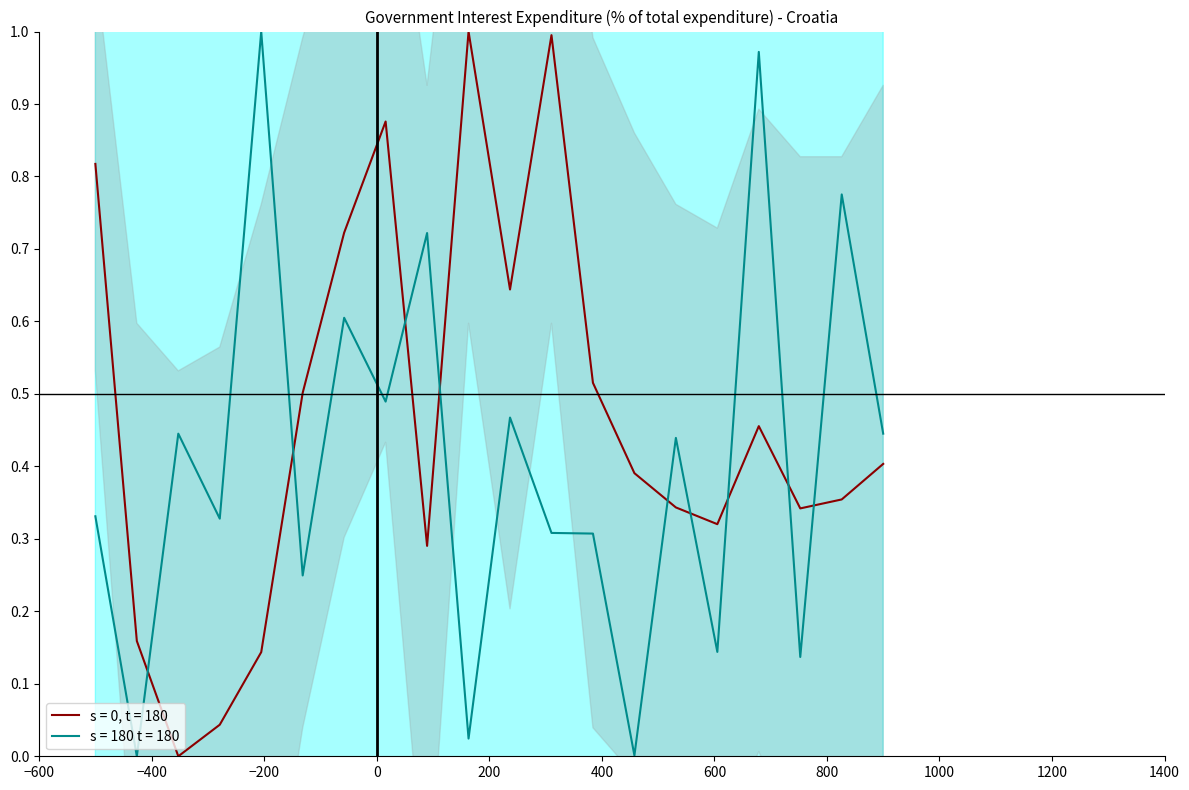

Between 1999-Q4 and 2003-Q1, which series saw the biggest shift?

s = 180 t = 180